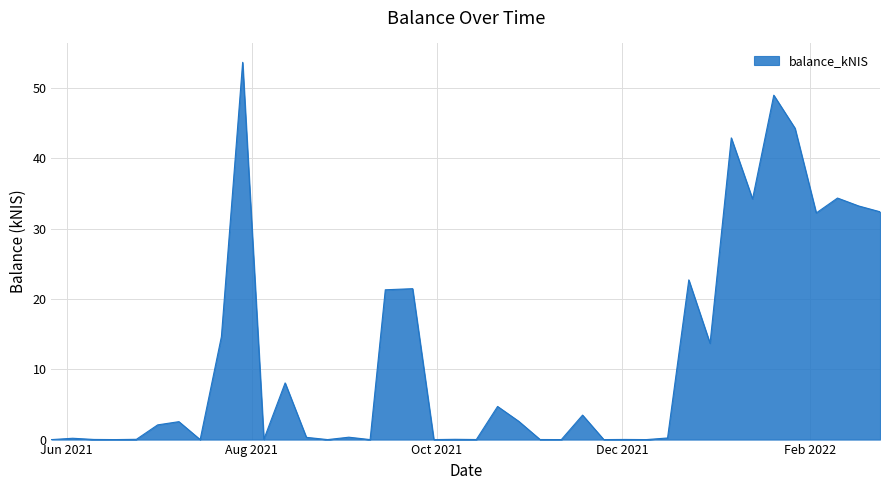

What is the maximum value shown in the chart?

53.6